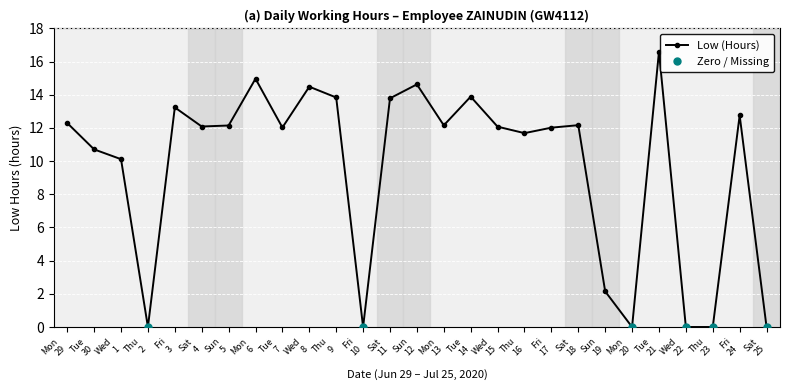

True or false: there are more than 1 points higher than both neighbors.

True